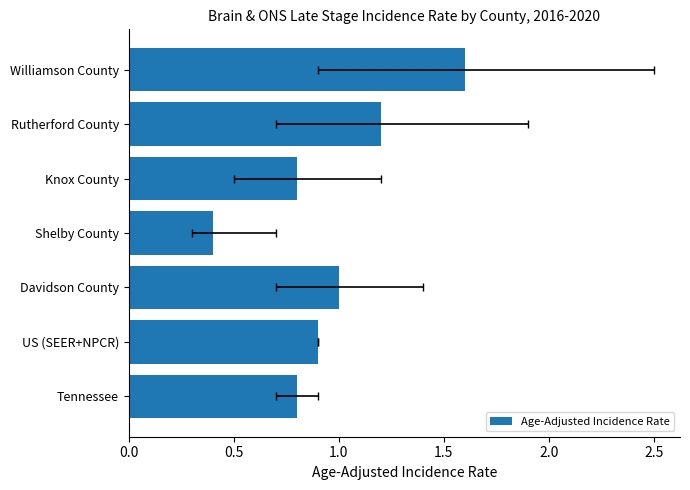

The chart shows a value of 1.3 at Knox County. True or false?

False